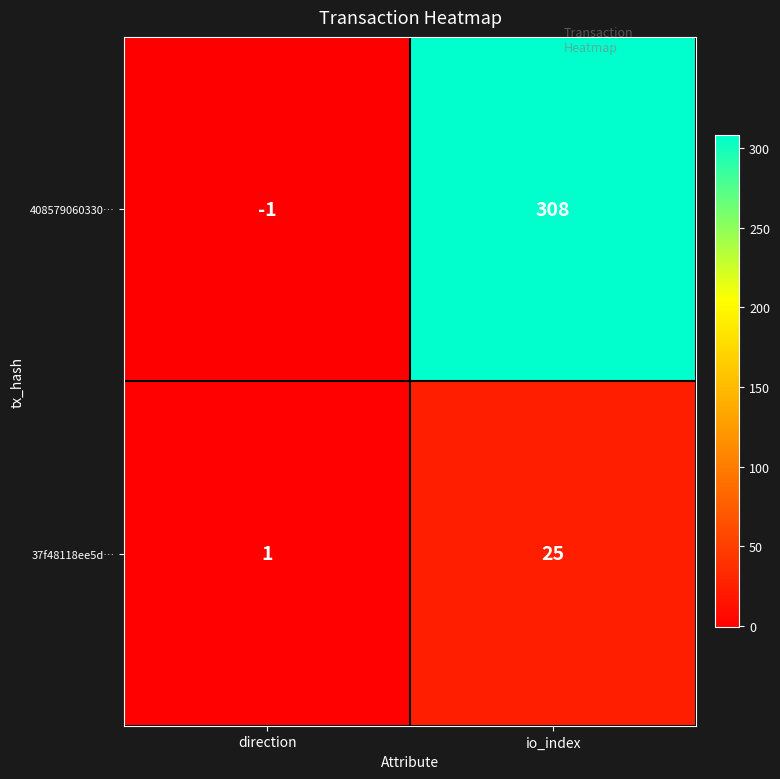

Where is 408579060330… nearest to the value 153?

direction